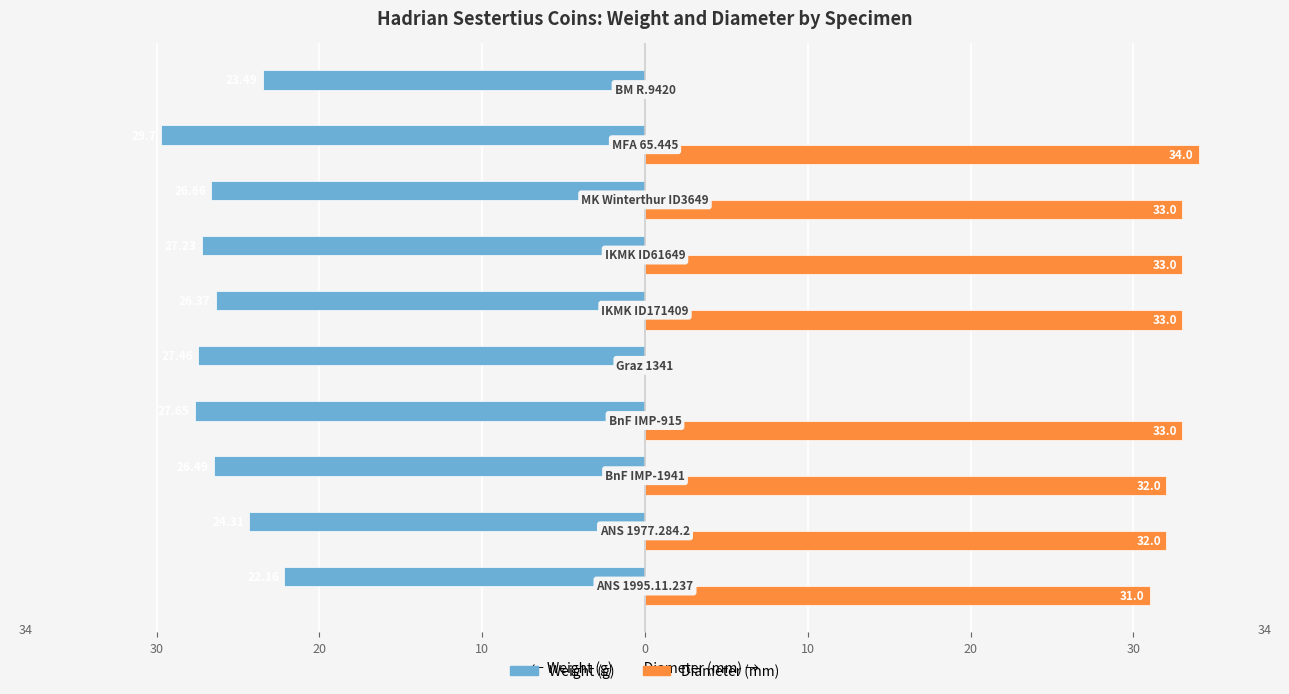

At how many categories does at least one series exceed 28?

8